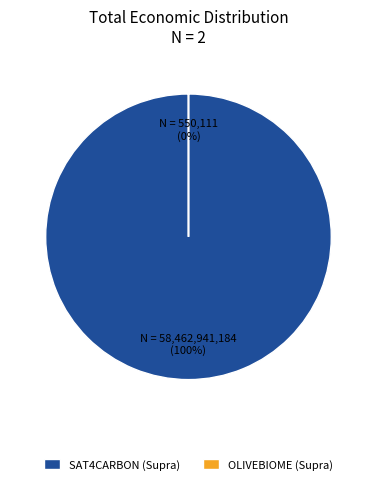

Which slice represents more than half of the pie?

Groupe opérationnel SAT4CARBON